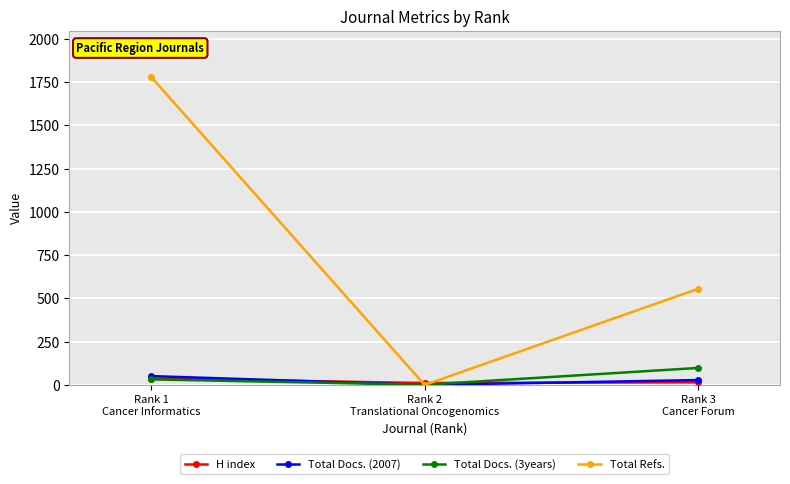

What is the sum of the Total Docs. (2007) values at Rank 1
Cancer Informatics and Rank 2
Translational Oncogenomics?

51